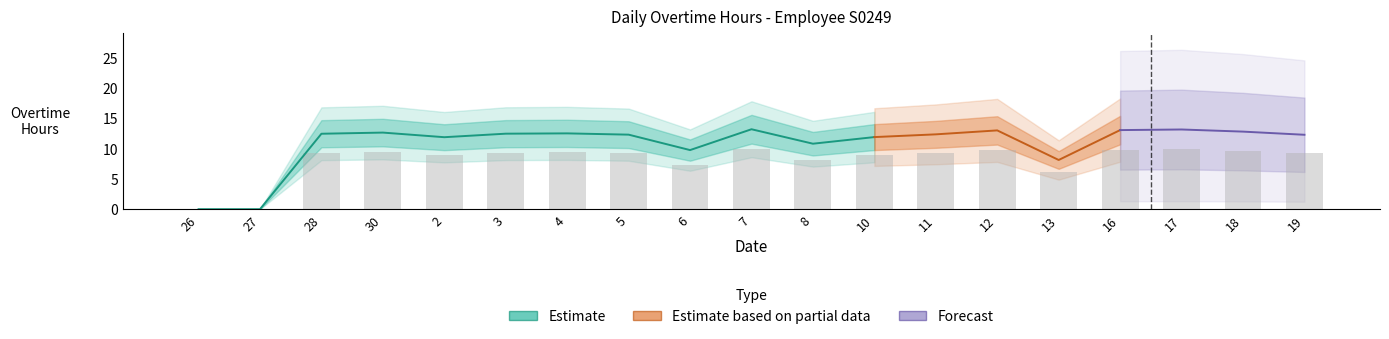

Which label corresponds to the largest value in the chart?

7